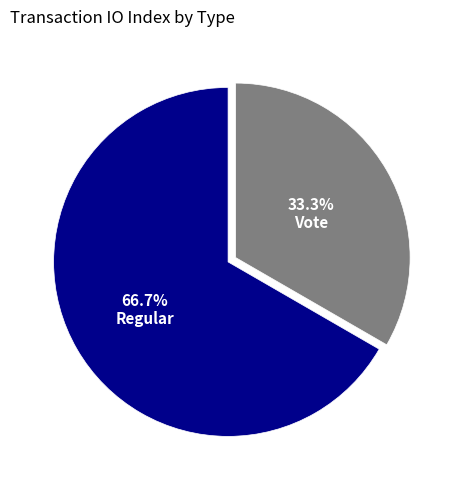

Combined, what portion of the pie is Vote and Regular?

100.0%